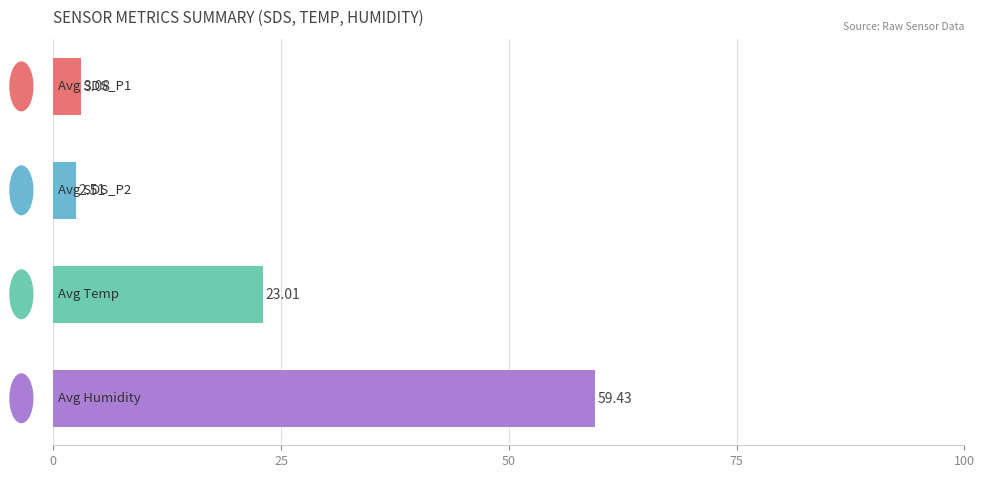

What is the average value?

22.0